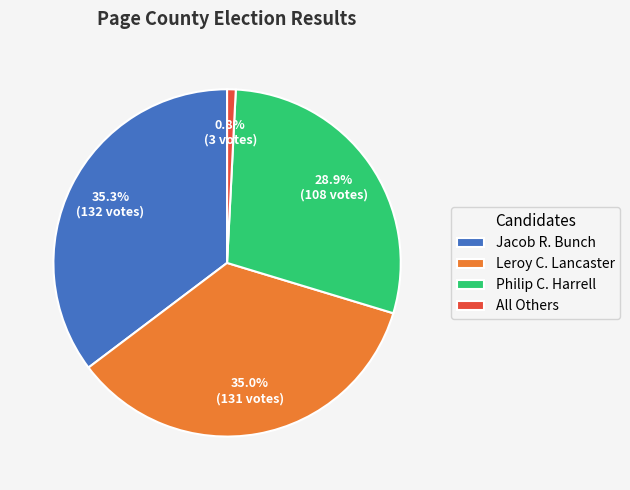

How many segments does this pie chart have?

4